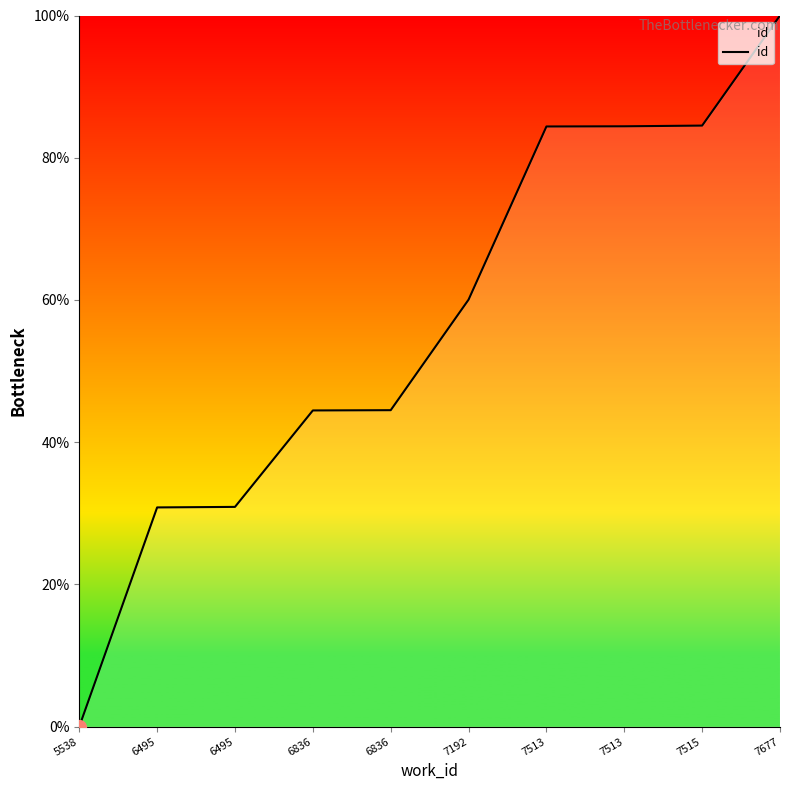

Does the chart have visible grid lines?

No